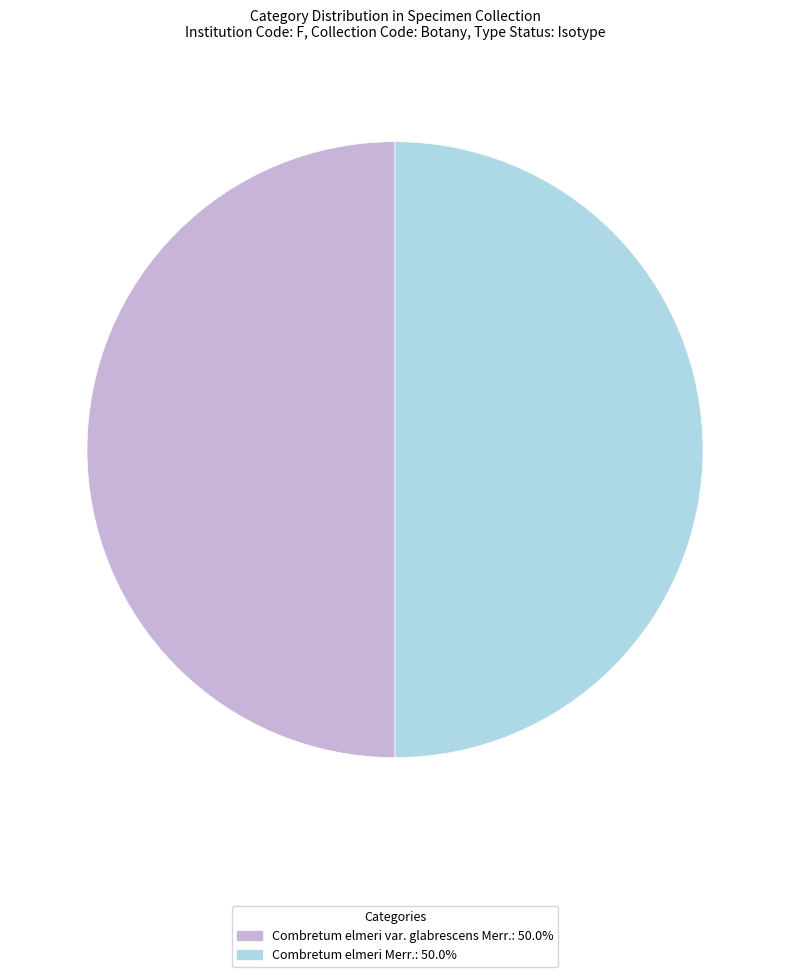

Is the sum of Combretum elmeri var. glabrescens Merr. and Combretum elmeri Merr. greater than half?

Yes